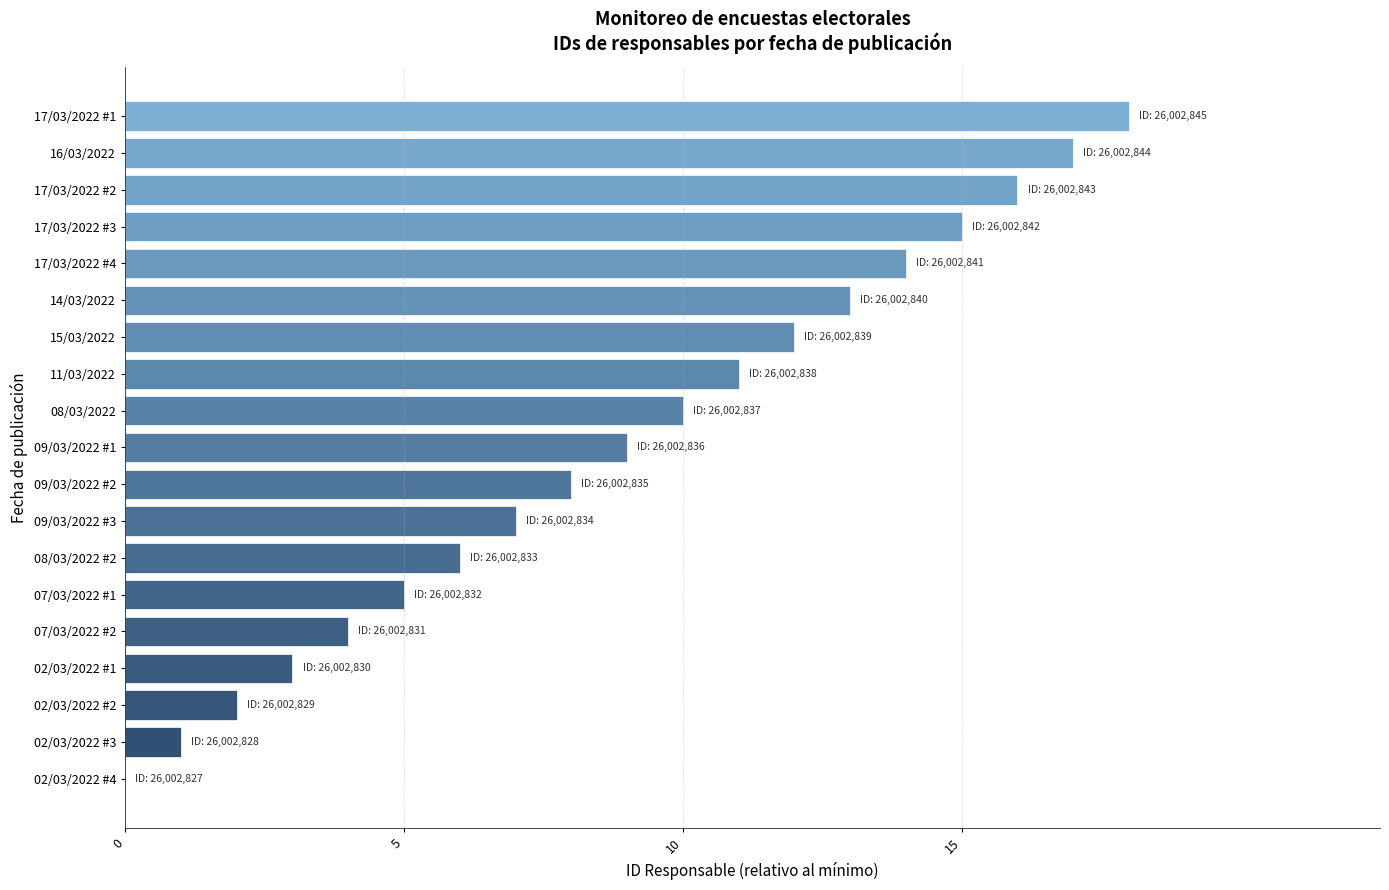

The chart shows a value of 12 at 15/03/2022. True or false?

True